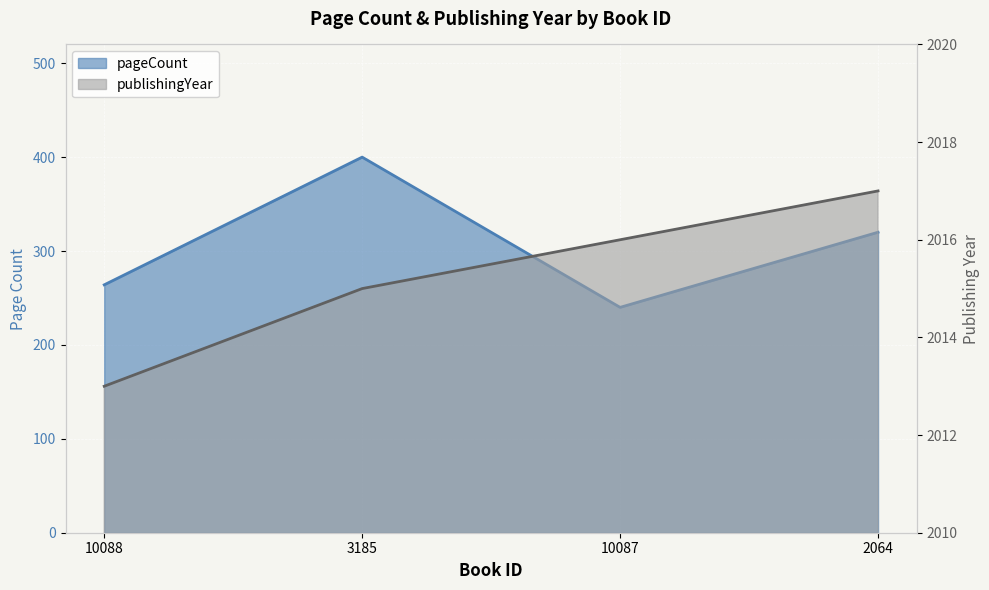

How many data points in pageCount are less than 320?

2